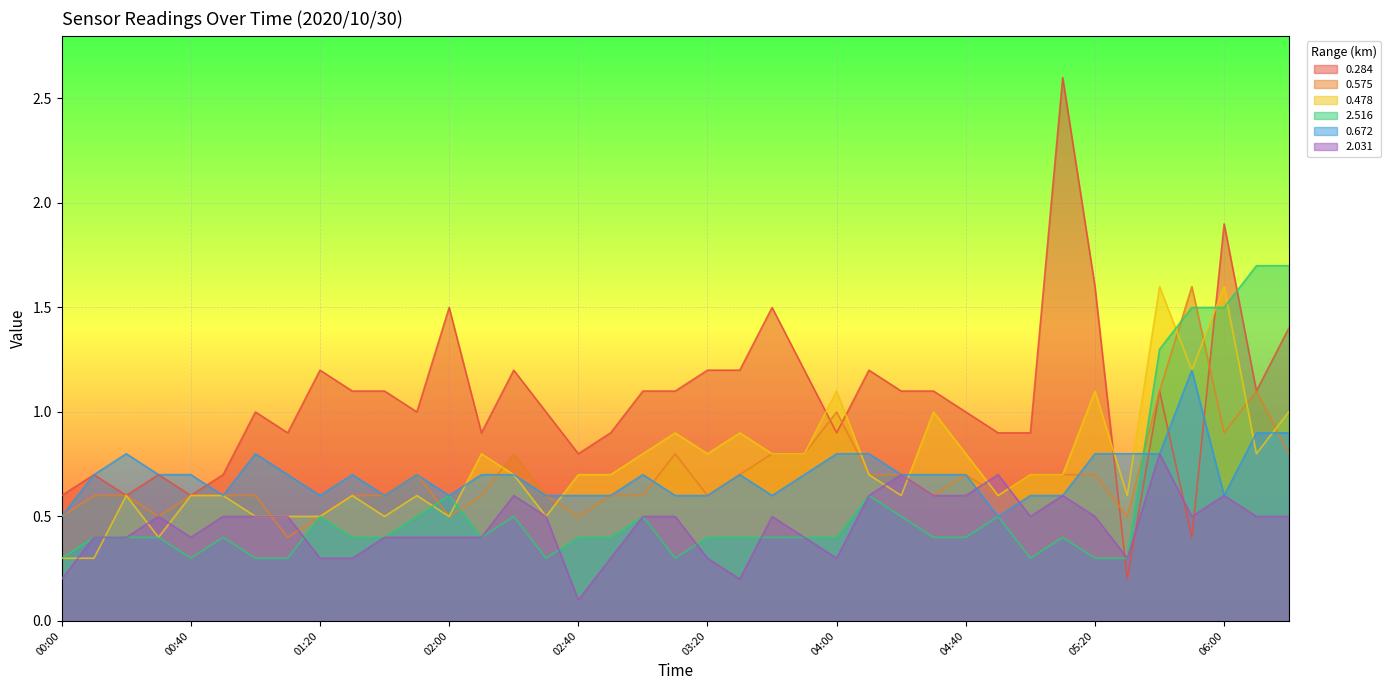

What is the difference between the 2.031 values at 05:00 and 04:40?

0.1